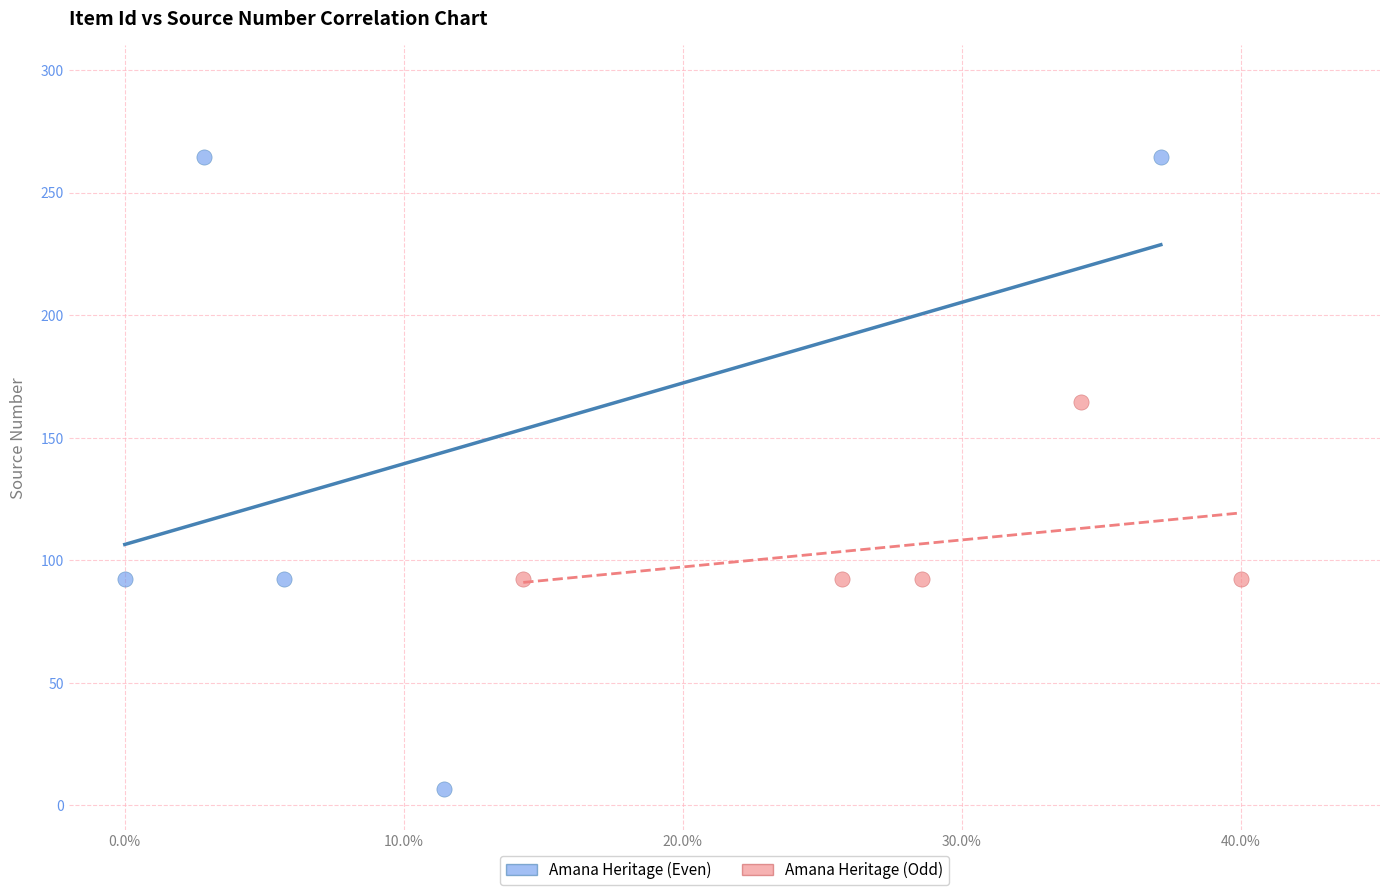

Which series contains the highest Y value?

Amana Heritage (Even)